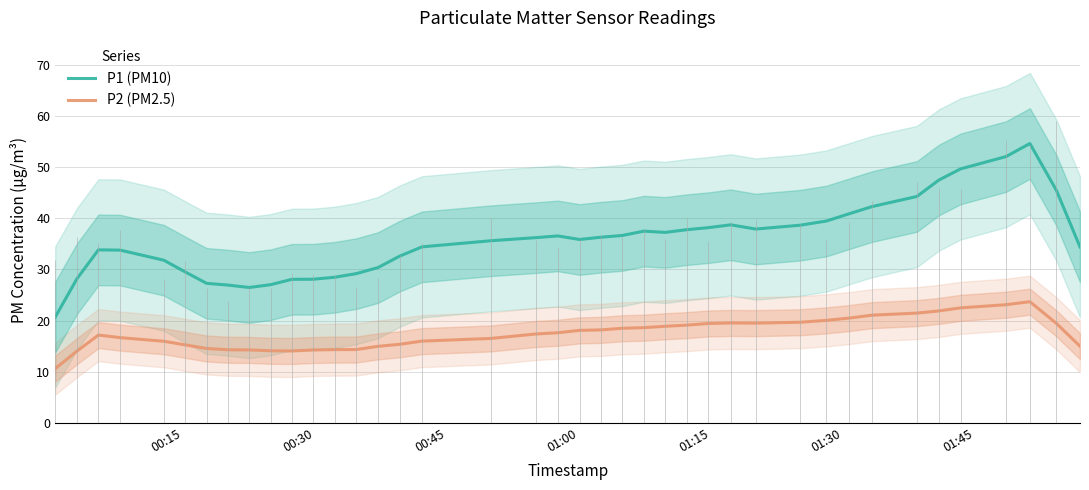

How many data points does each series have?

40